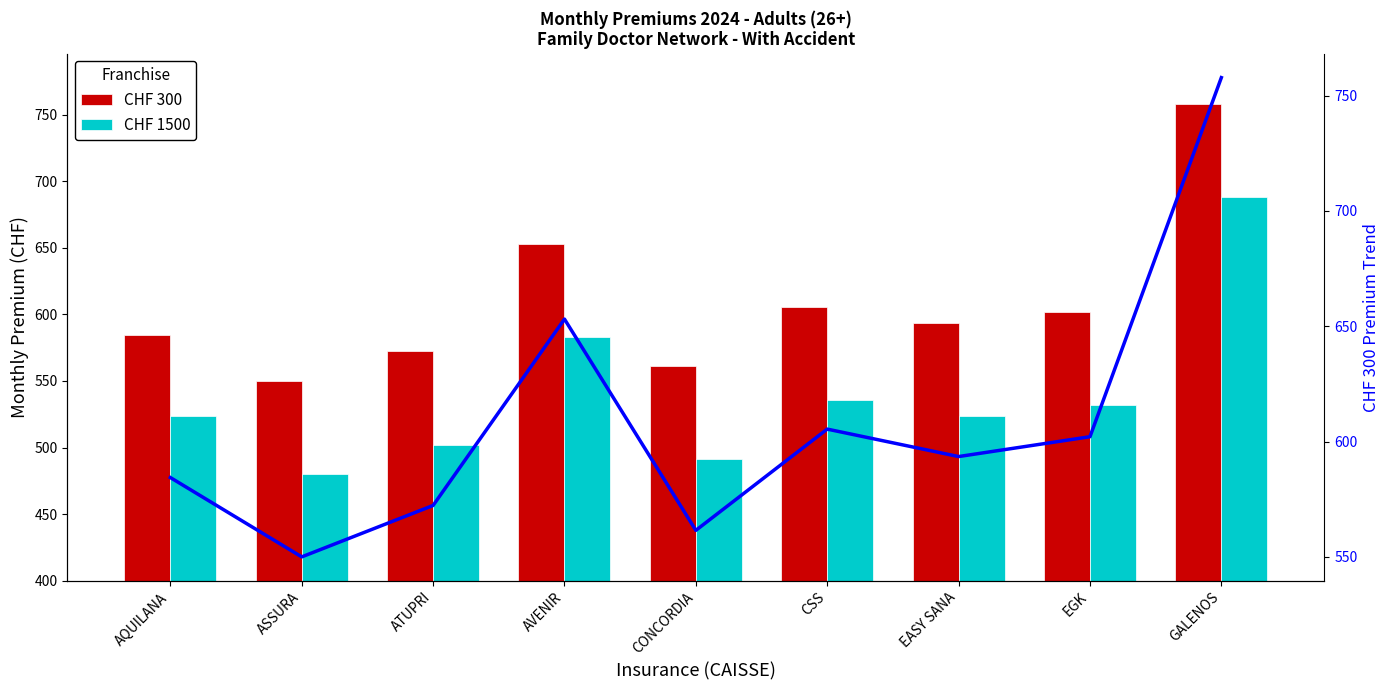

Reading left to right, extract all data points from this chart.

CHF 300: AQUILANA=584.4	ASSURA=550.0	ATUPRI=572.3	AVENIR=653.1	CONCORDIA=561.5	CSS=605.4	EASY SANA=593.5	EGK=602.1	GALENOS=757.8
CHF 1500: AQUILANA=523.6	ASSURA=480.0	ATUPRI=502.3	AVENIR=583.1	CONCORDIA=491.5	CSS=535.4	EASY SANA=523.5	EGK=532.1	GALENOS=687.8
CHF 300 trend: AQUILANA=584.4	ASSURA=550.0	ATUPRI=572.3	AVENIR=653.1	CONCORDIA=561.5	CSS=605.4	EASY SANA=593.5	EGK=602.1	GALENOS=757.8